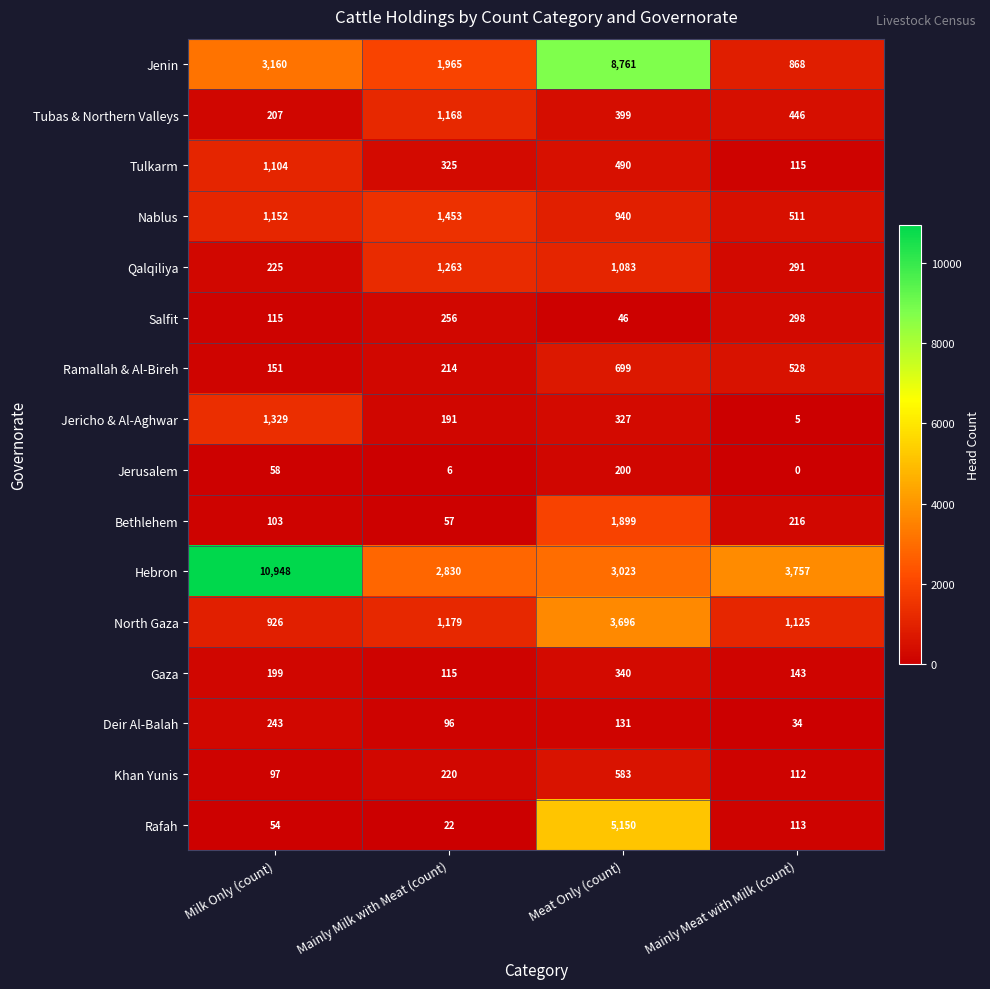

Where is Hebron nearest to the value 6889?

Mainly Meat with Milk (count)